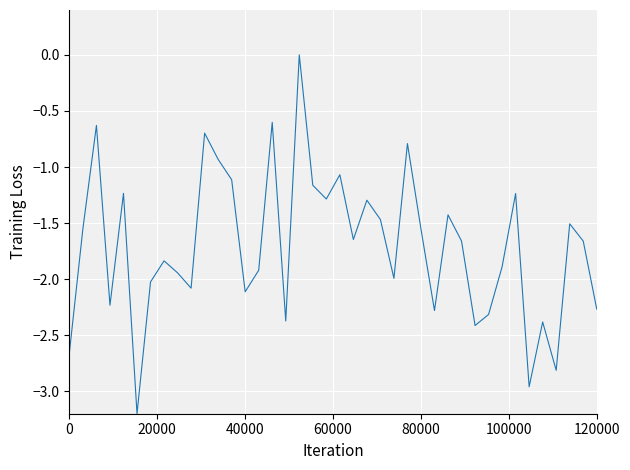

What is the difference between the maximum and minimum values?

3.2